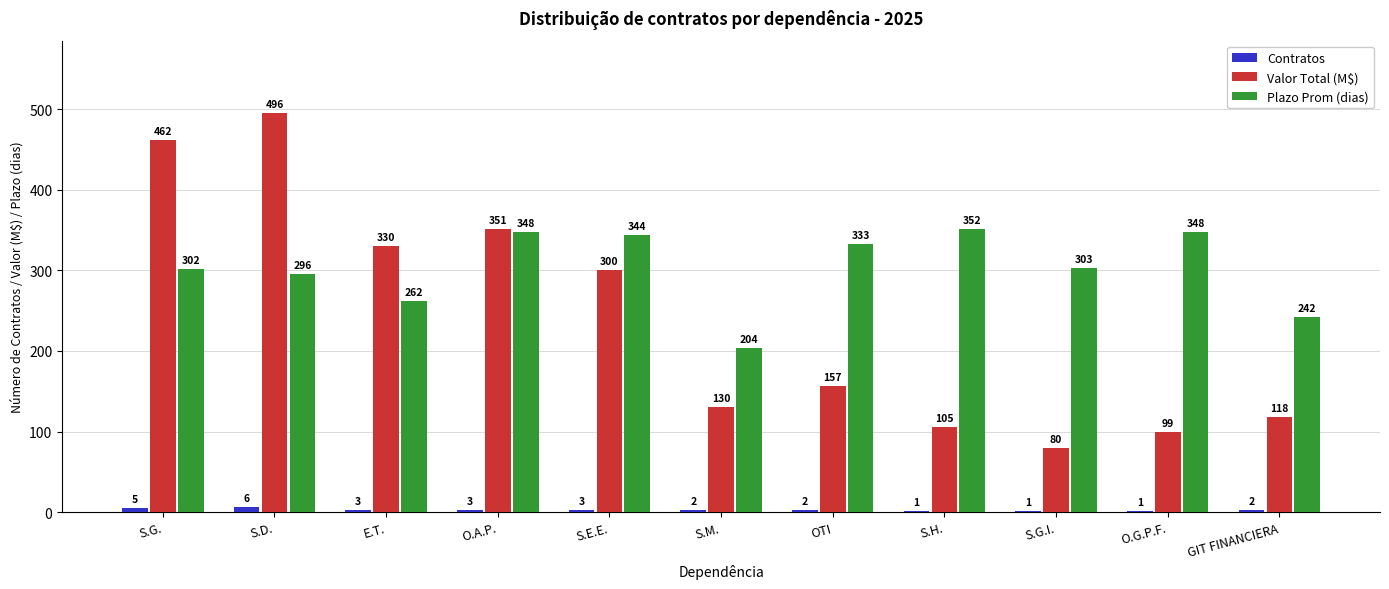

Between O.A.P. and O.G.P.F., which series saw the biggest shift?

Valor Total (M$)